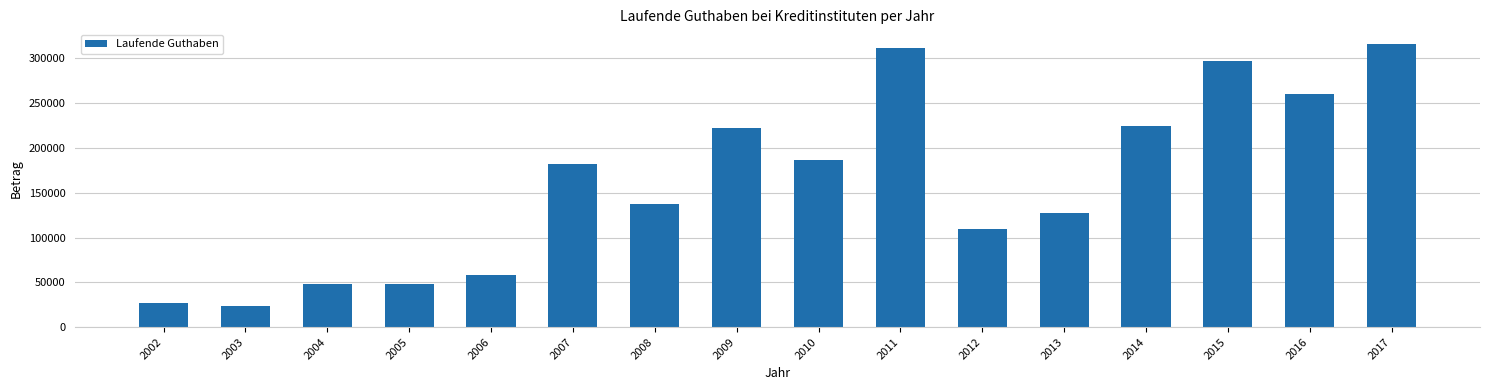

The chart shows a value of 77497 at 2015. True or false?

False